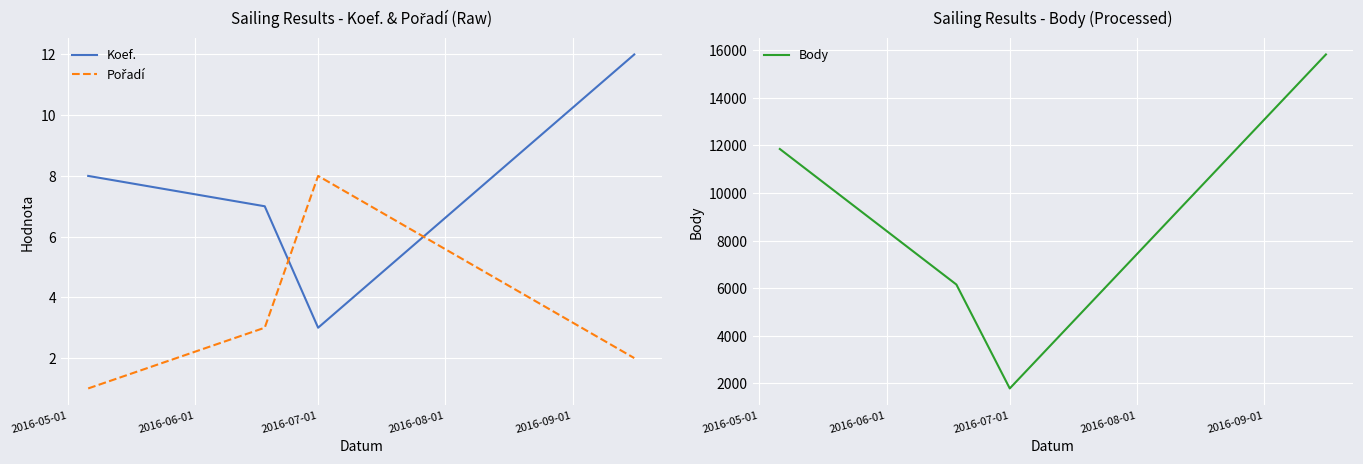

How many lines are shown in the chart?

3